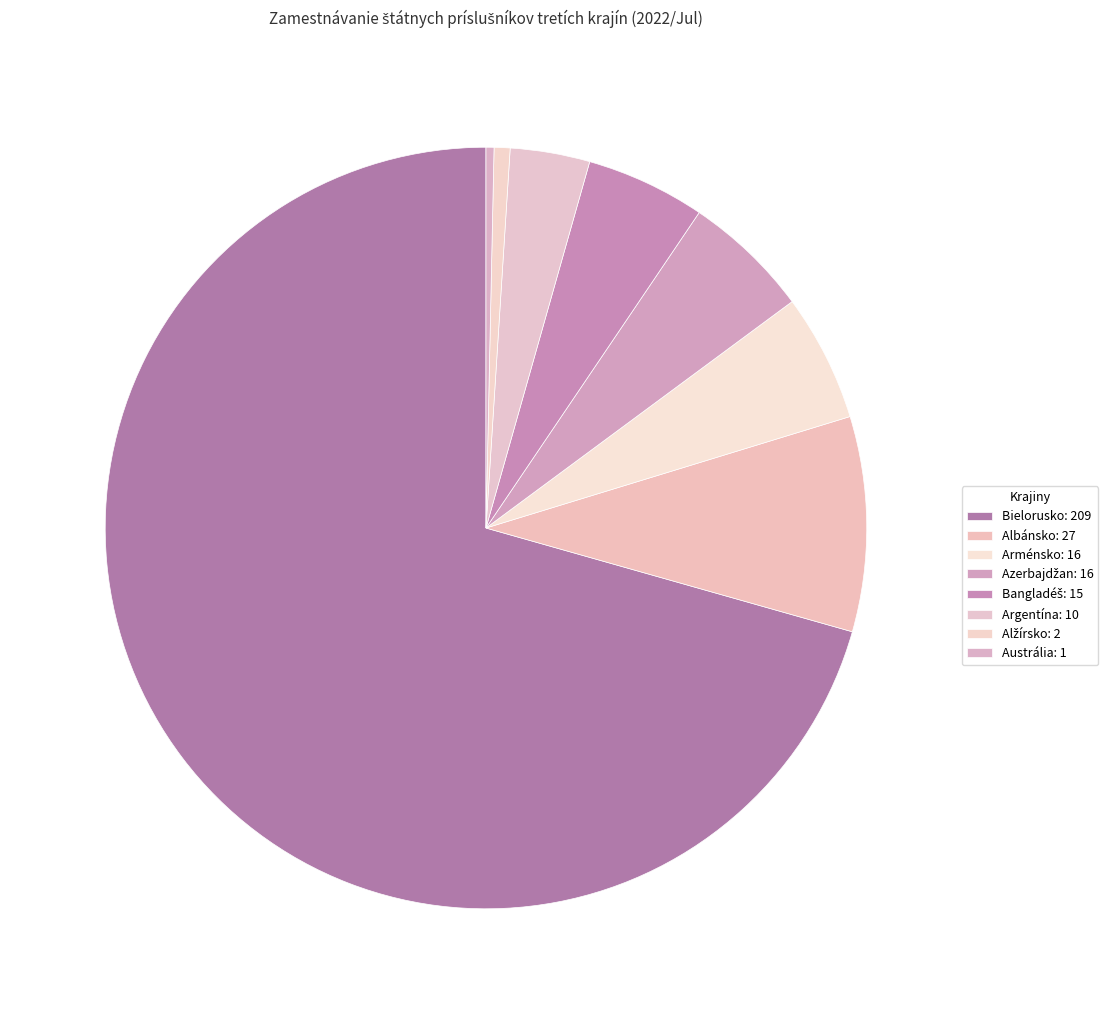

Which slice represents more than half of the pie?

Bielorusko